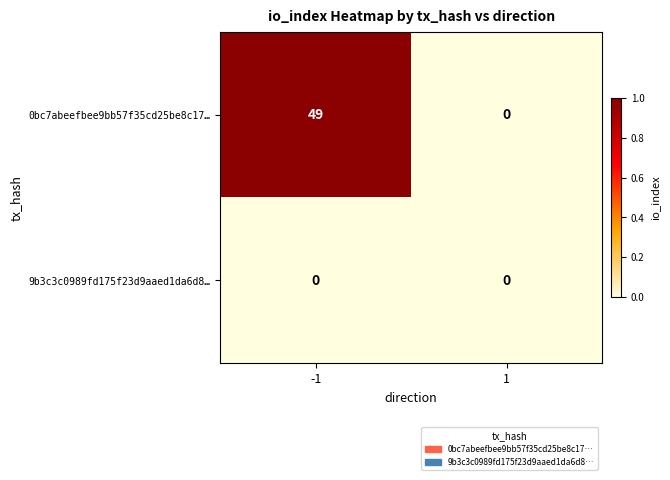

Which series has the largest range (max minus min)?

0bc7abeefbee9bb57f35cd25be8c17…